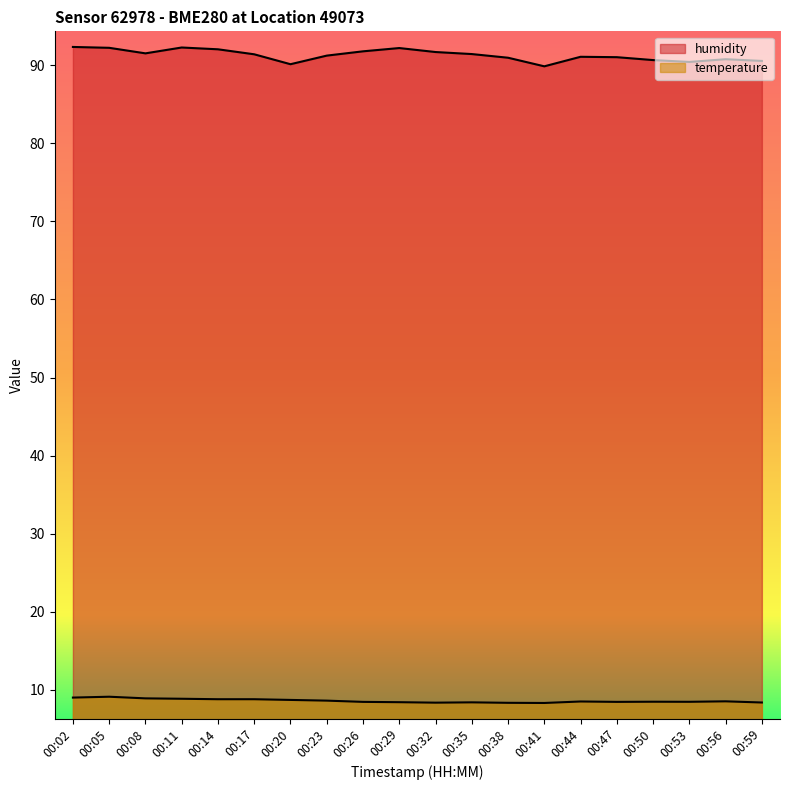

True or false: temperature and humidity cross at least once.

False